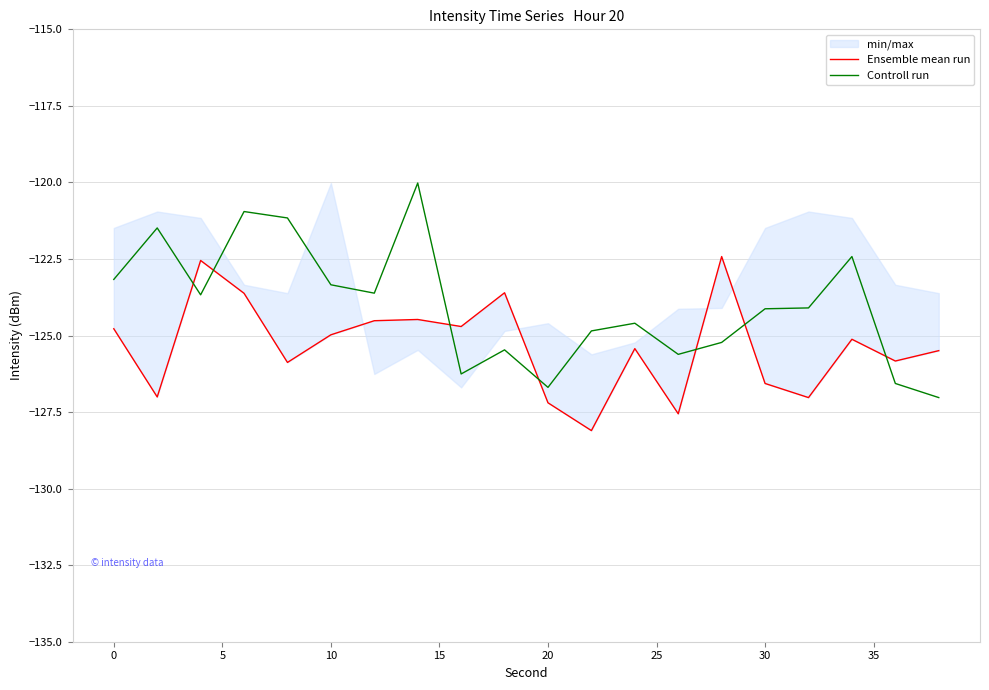

What is the maximum value for Controll run?

-120.0